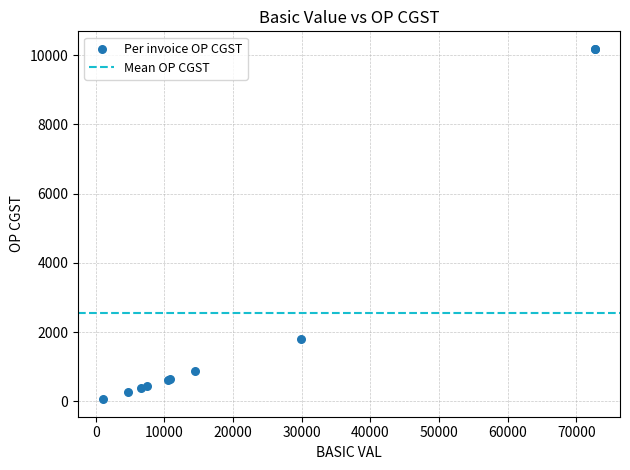

What Y value in the scatter plot is closest to 5122?

1795.8